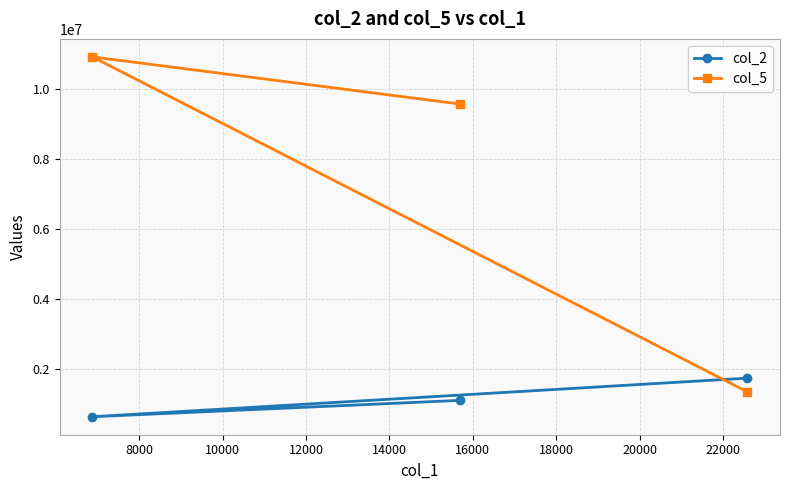

Rank the series by their maximum value, from highest to lowest.

col_5, col_2